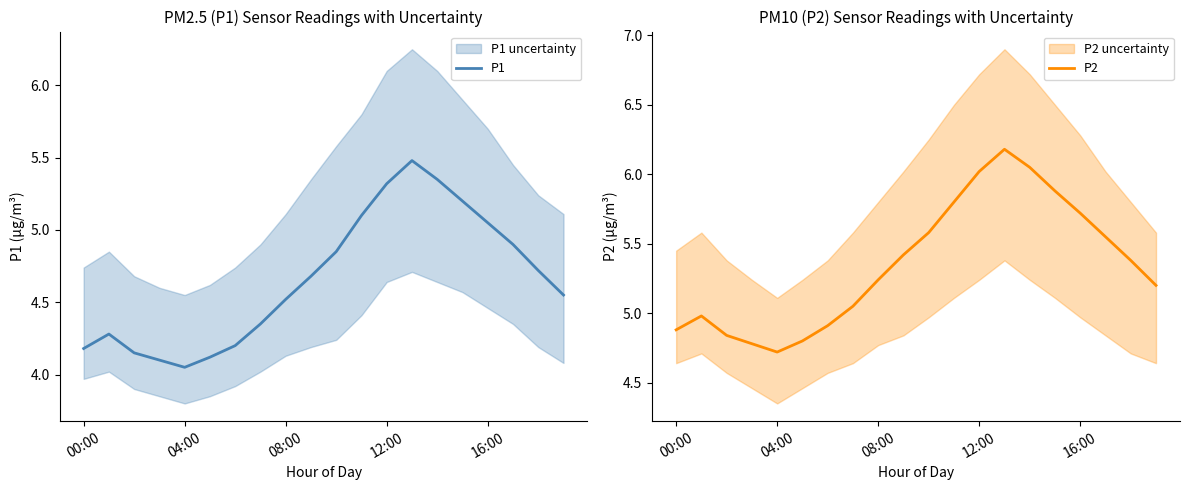

What is the maximum value for P1?

5.5